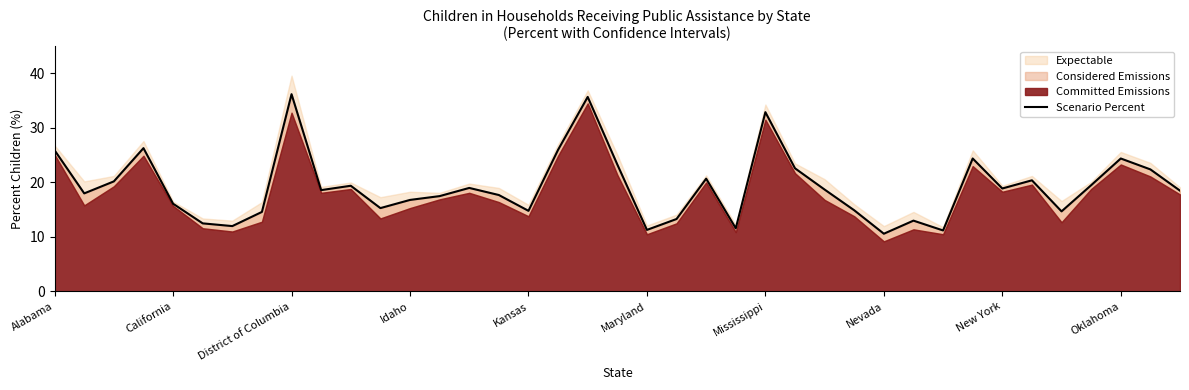

Where is the data nearest to the value 23?

19